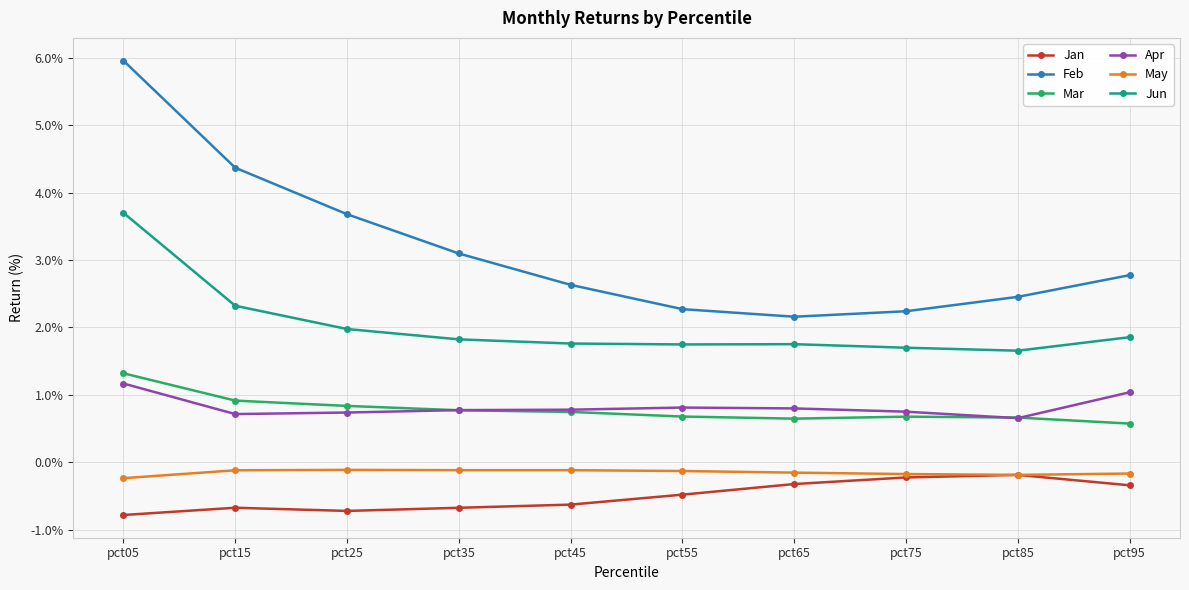

What is the total value across all series at pct65?

4.9